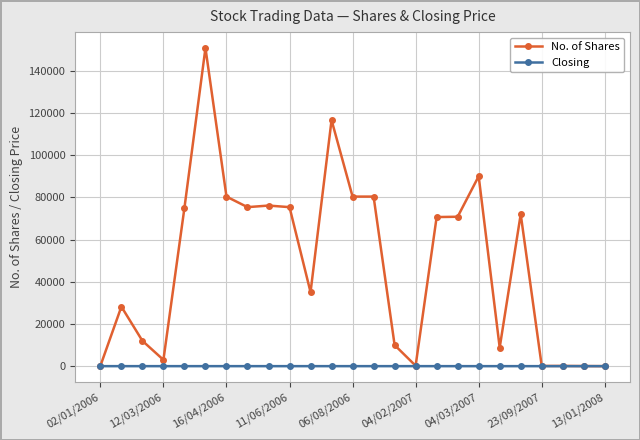

Which series has the largest range (max minus min)?

No. of Shares